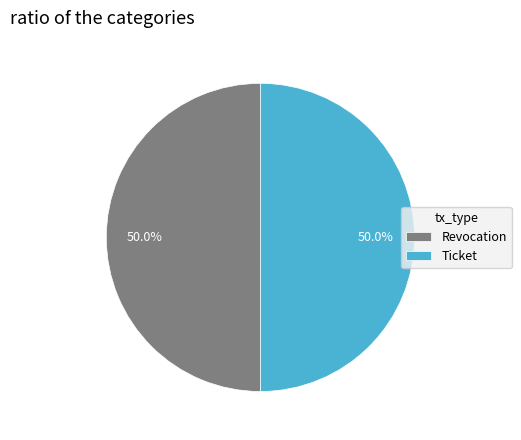

True or false: Revocation accounts for 50% of the total.

True